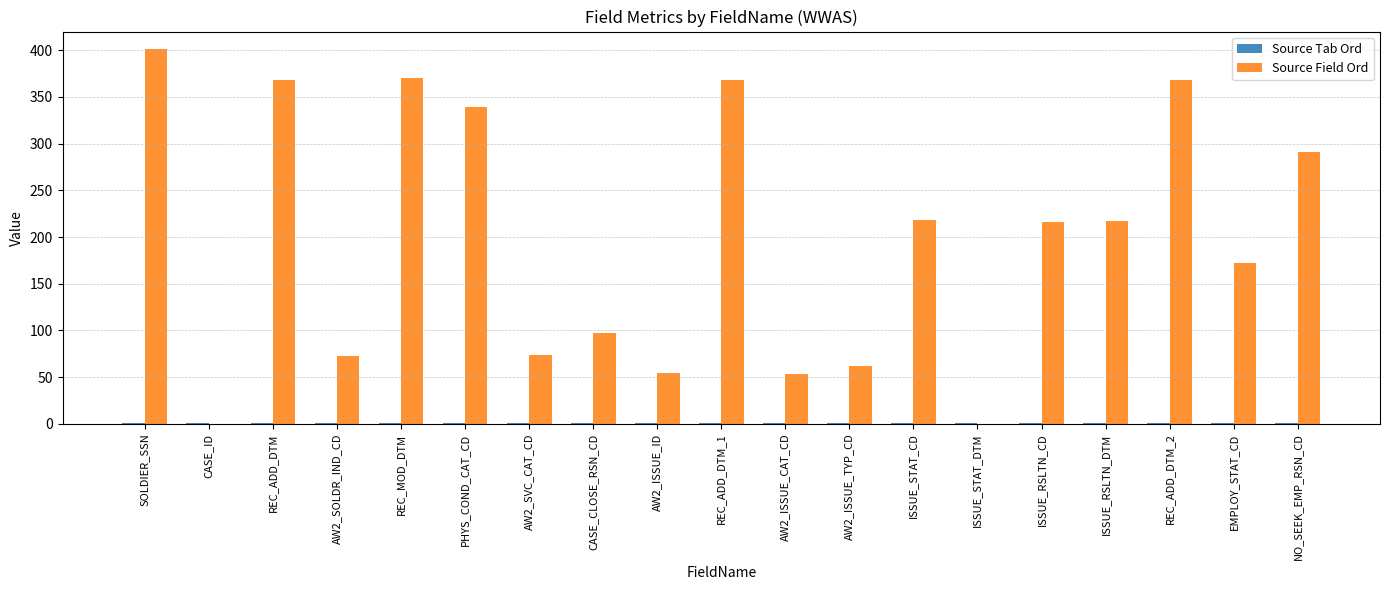

Which series has the largest total across all categories?

Source Field Ord